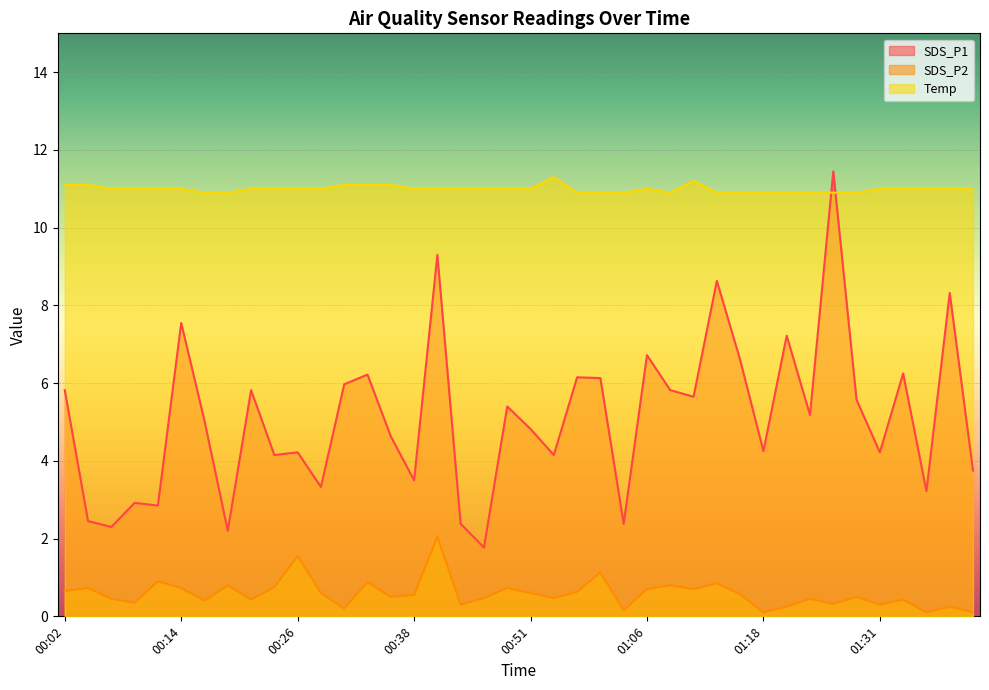

Reading right to left, transcribe all the data shown in this chart.

SDS_P1: 3.8	8.3	3.2	6.2	4.2	5.6	11.4	5.2	7.2	4.2	6.6	8.6	5.7	5.8	6.7	2.4	6.1	6.2	4.2	4.8	5.4	1.8	2.4	9.3	3.5	4.6	6.2	6.0	3.3	4.2	4.2	5.8	2.2	5.0	7.5	2.9	2.9	2.3	2.5	5.8
SDS_P2: 0.1	0.2	0.1	0.4	0.3	0.5	0.3	0.5	0.2	0.1	0.6	0.8	0.7	0.8	0.7	0.1	1.1	0.6	0.5	0.6	0.7	0.5	0.3	2.0	0.6	0.5	0.9	0.2	0.6	1.6	0.8	0.4	0.8	0.4	0.7	0.9	0.3	0.5	0.7	0.7
Temp: 11.0	11.0	11.0	11.0	11.0	10.9	10.9	10.9	10.9	10.9	10.9	10.9	11.2	10.9	11.0	10.9	10.9	10.9	11.3	11.0	11.0	11.0	11.0	11.0	11.0	11.1	11.1	11.1	11.0	11.0	11.0	11.0	10.9	10.9	11.0	11.0	11.0	11.0	11.1	11.1